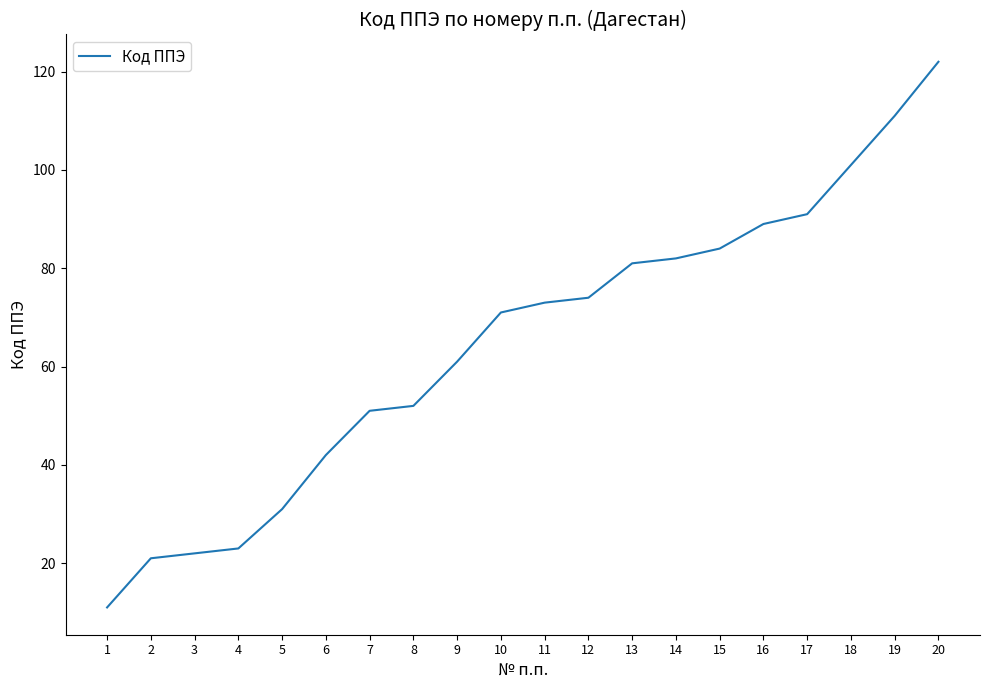

What is the approximate value at 6?

42